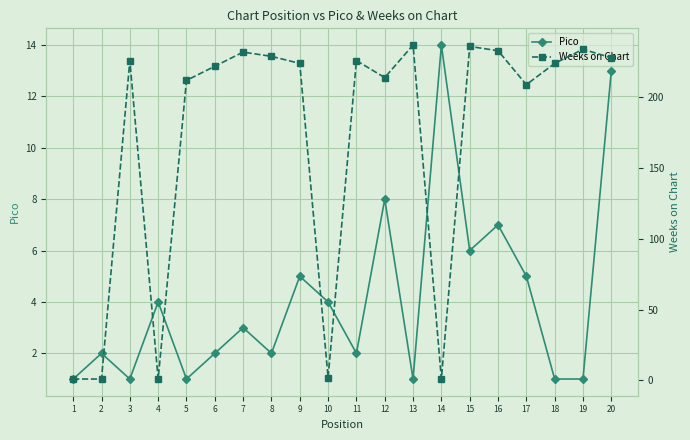

Between 4 and 5, which is larger?

4